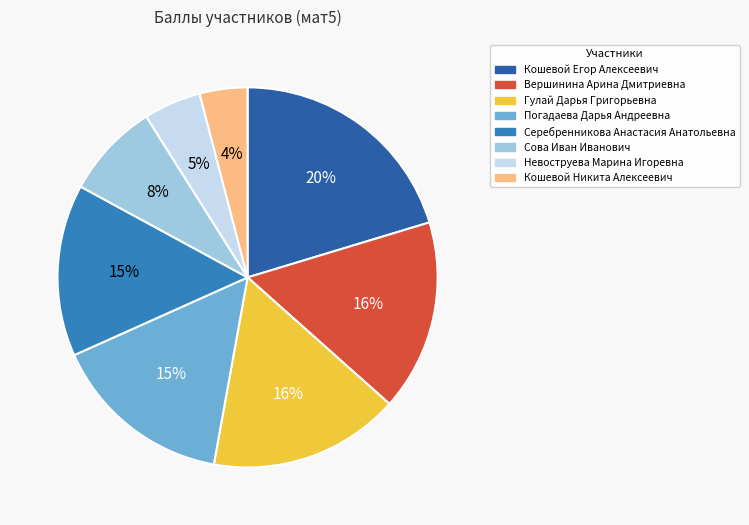

What is the smallest slice in the pie chart?

Кошевой Никита Алексеевич